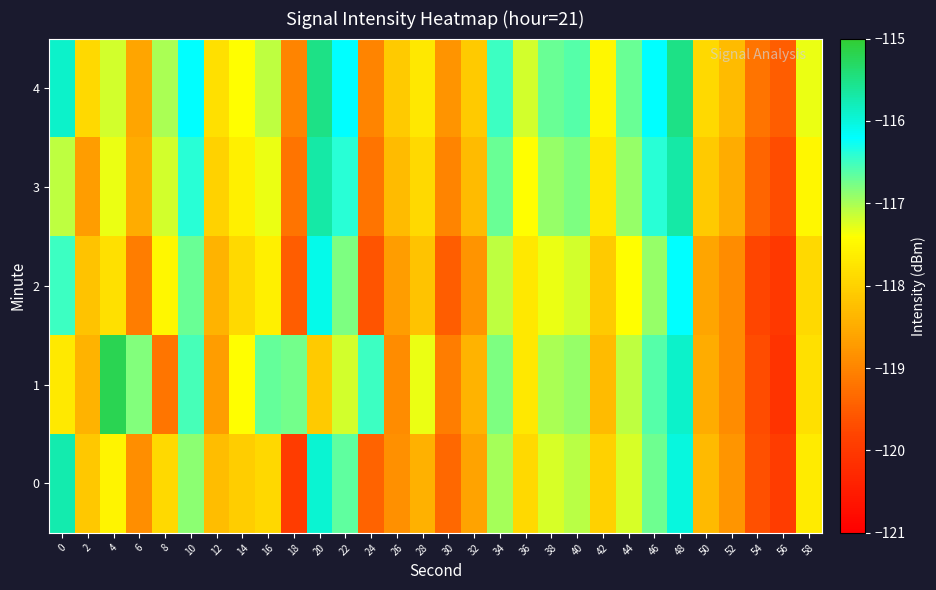

What is the maximum value shown in the chart?

-115.2